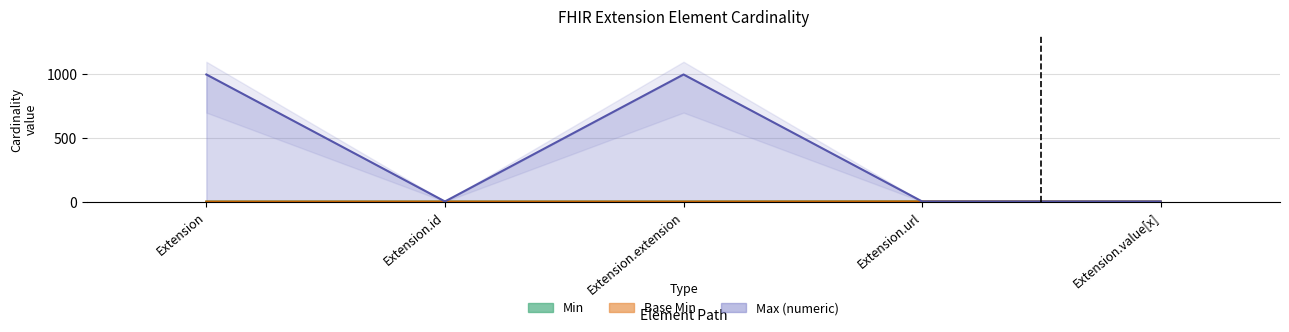

Reading left to right, extract all data points from this chart.

Min: 0	0	0	1	0
Base Min: 0	0	0	1	0
Max_numeric: 999	1	999	1	1